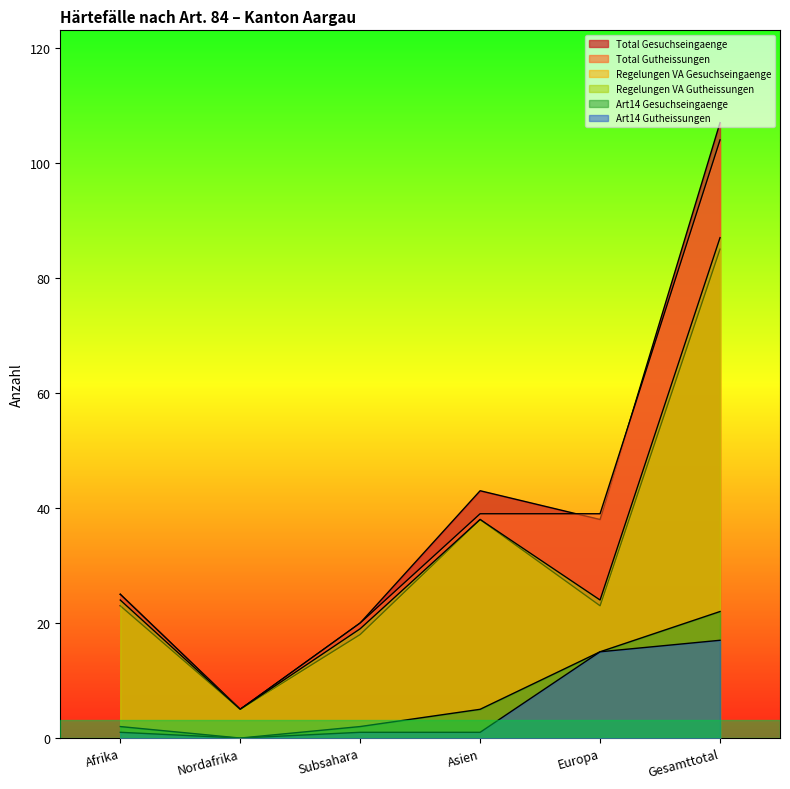

Which series has the widest spread of values?

Total Gesuchseingaenge